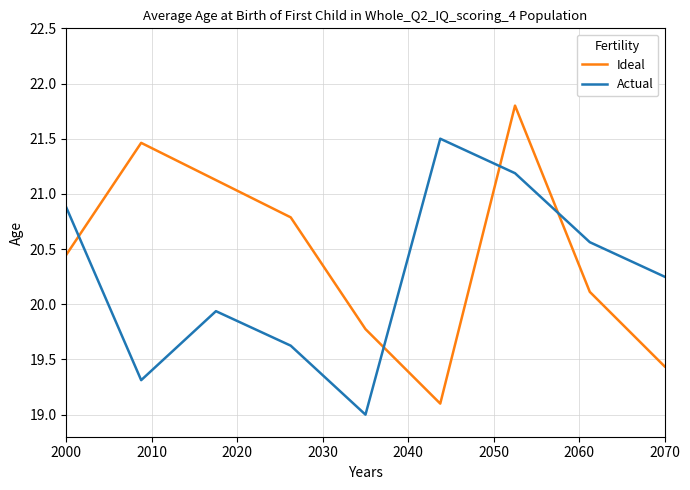

Which series ends up on top after the final intersection of Actual and Ideal?

Actual